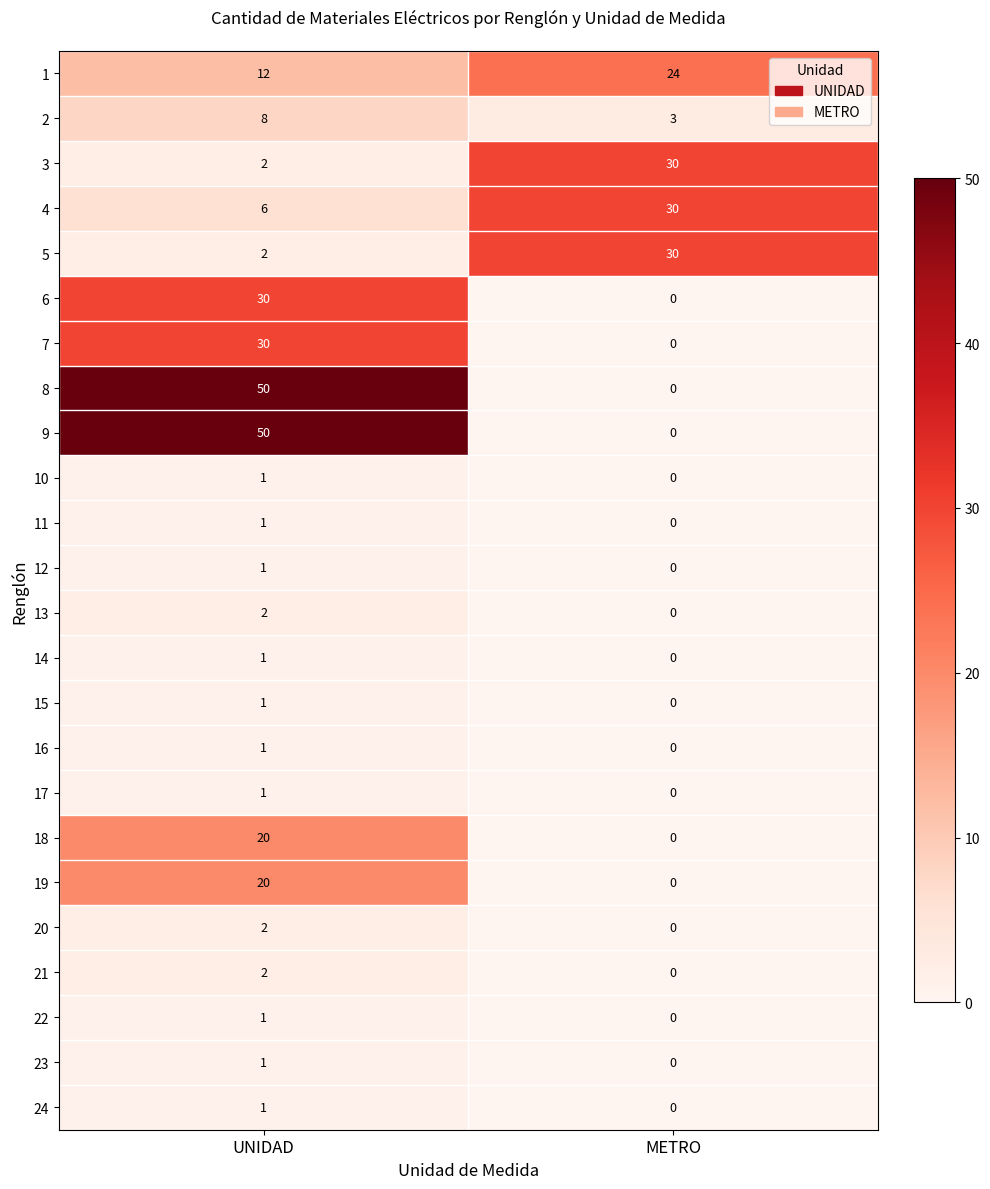

What is the difference between the 4 values at METRO and UNIDAD?

24